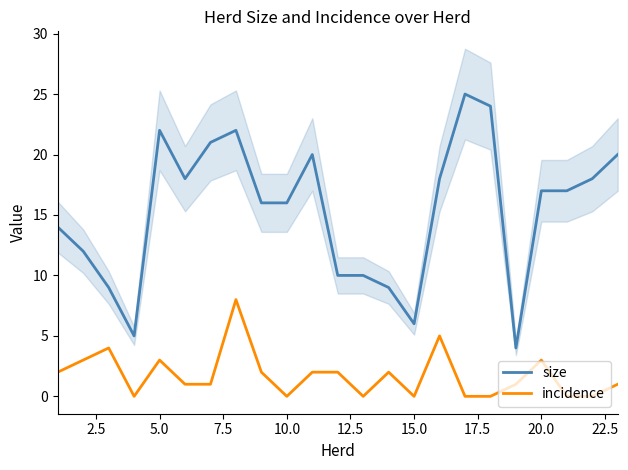

True or false: incidence and size cross at least once.

False